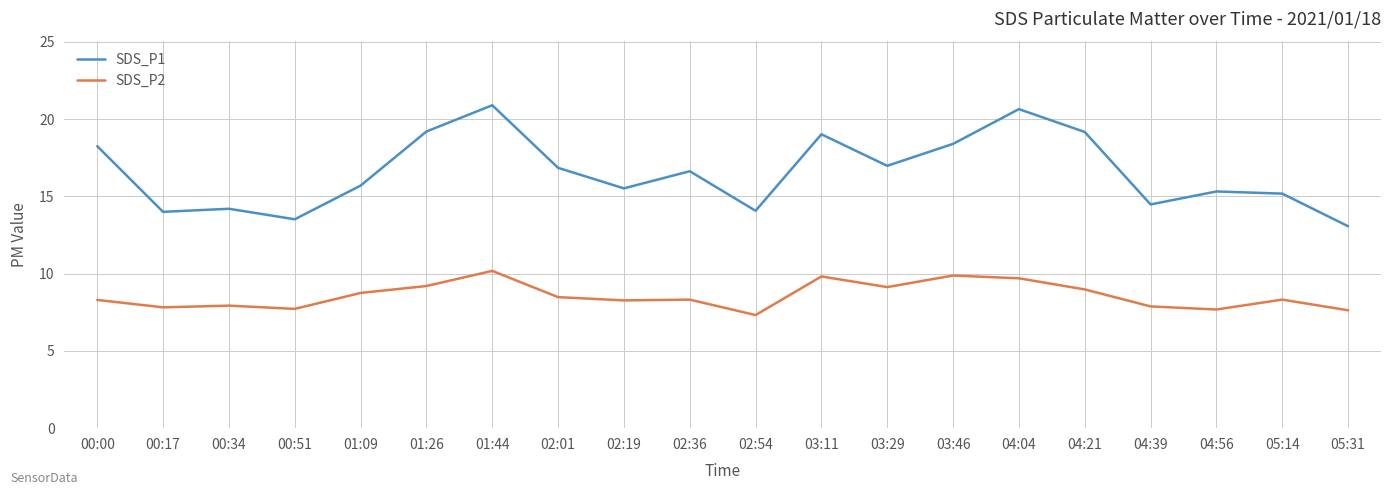

True or false: SDS_P2 and SDS_P1 cross at least once.

False